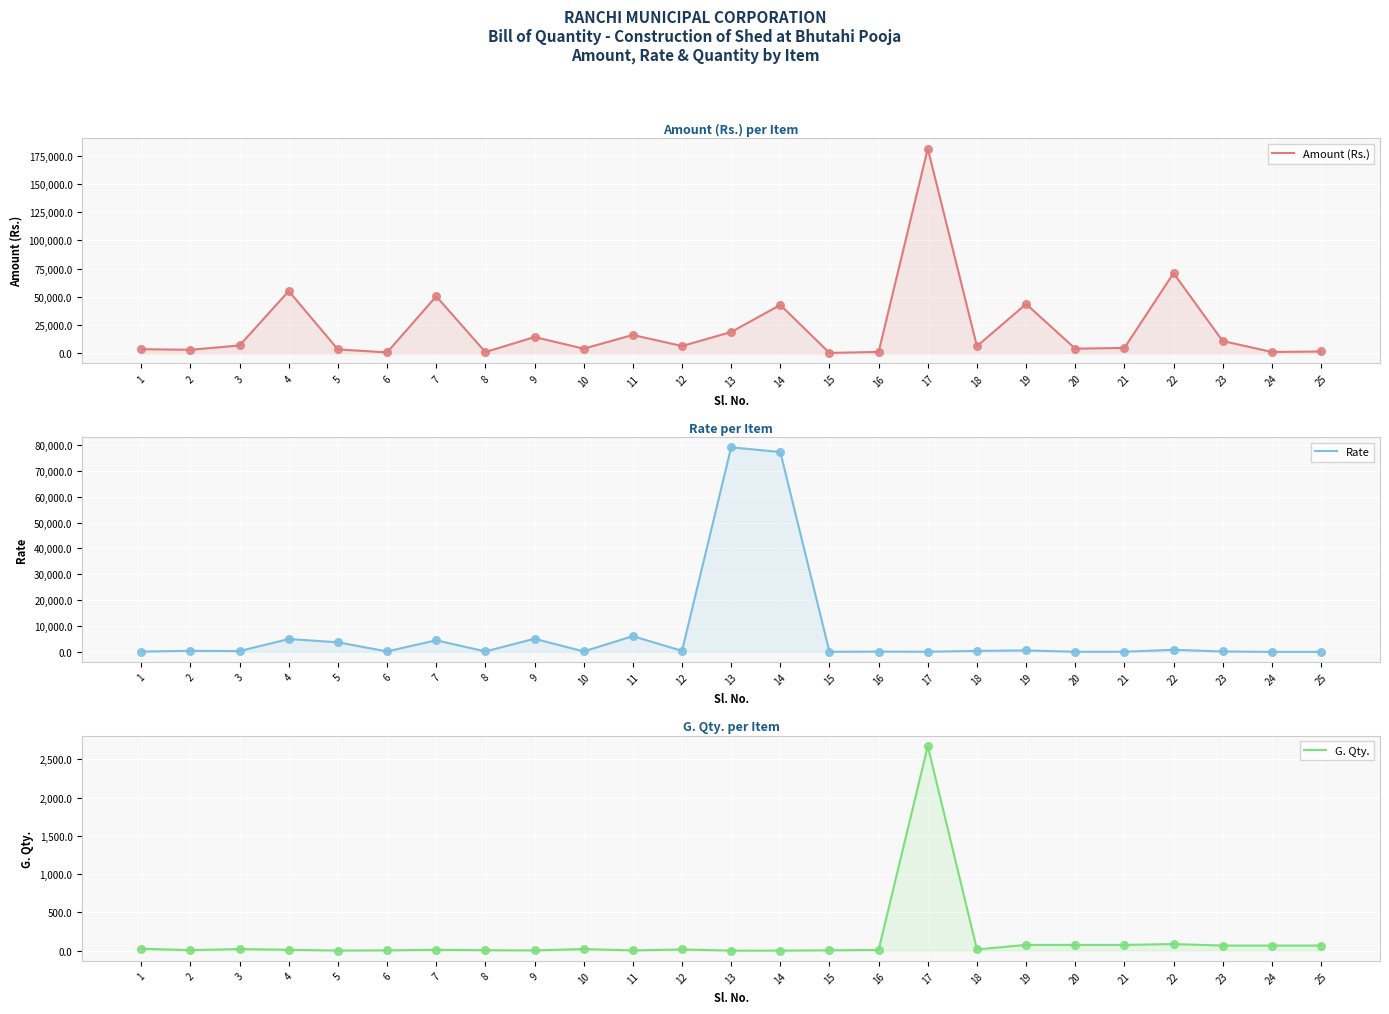

What is the total value across all series at 22?

71895.2